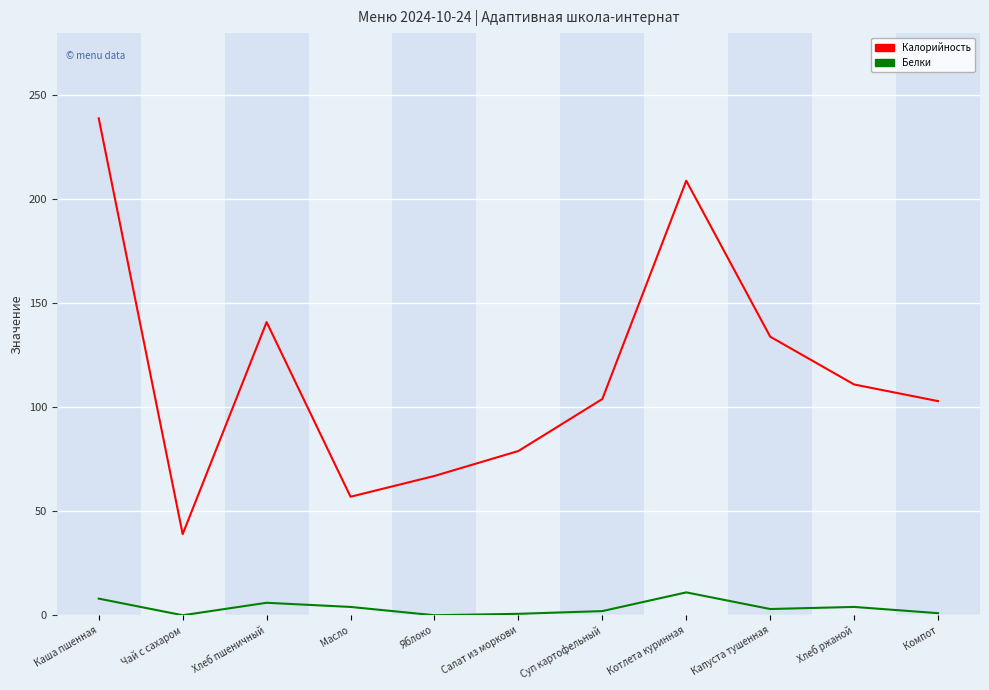

True or false: Белки and Калорийность cross at least once.

False